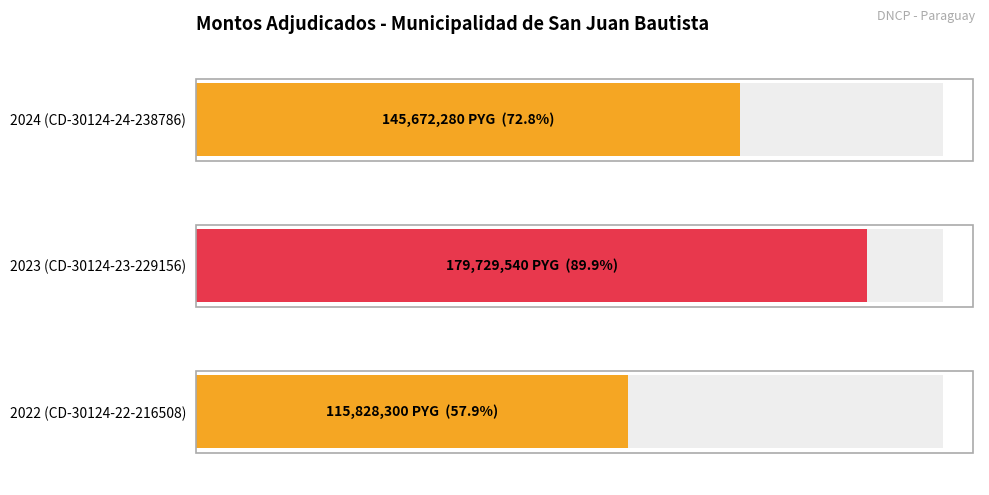

Is it true that the value at 2022 (CD-30124-22-216508) is 189726926?

False